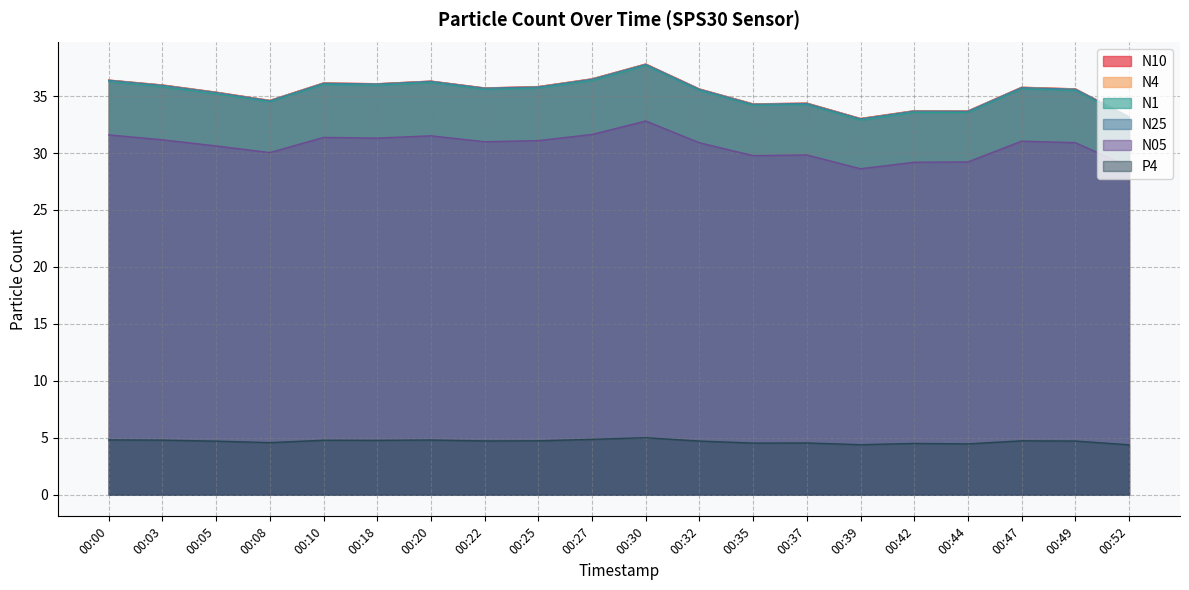

Between 00:49 and 00:35, which is larger?

00:49